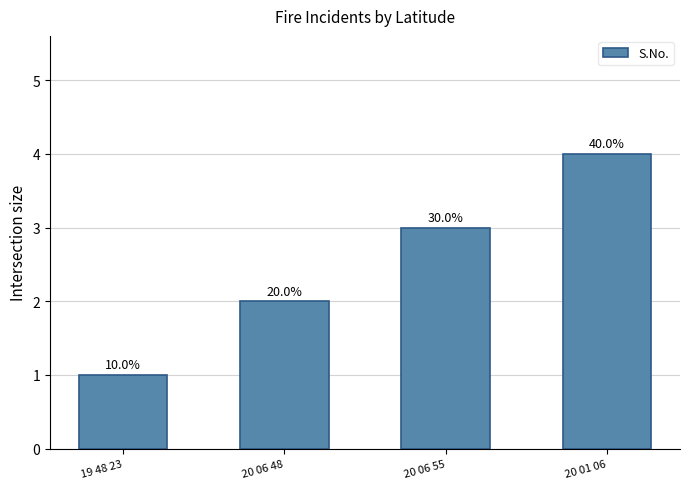

Are the bars horizontal?

No